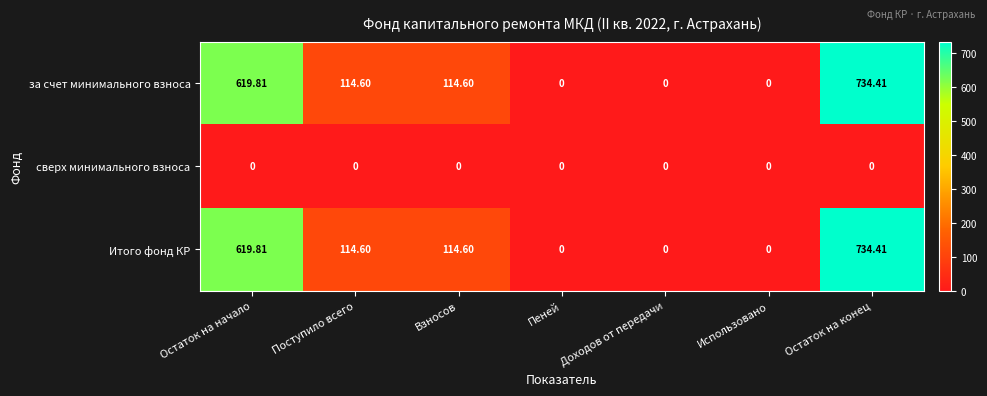

Count the number of categories in the chart.

7